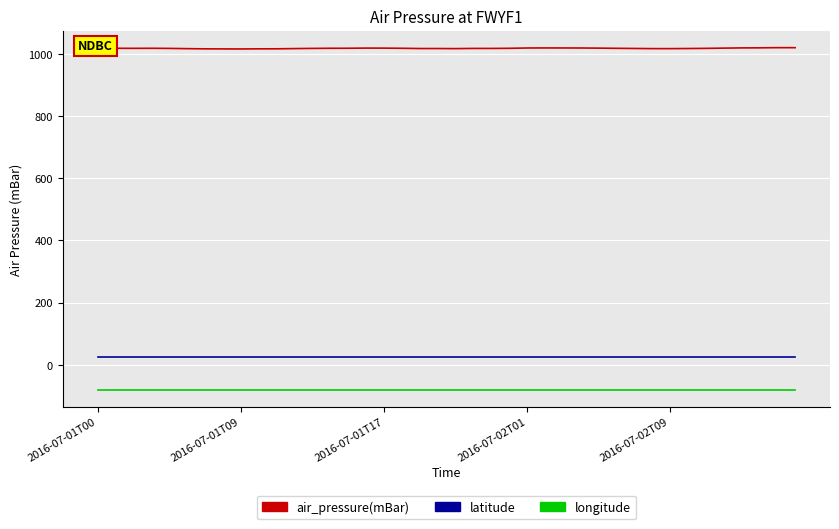

Which series has the largest total across all categories?

air_pressure(mBar)